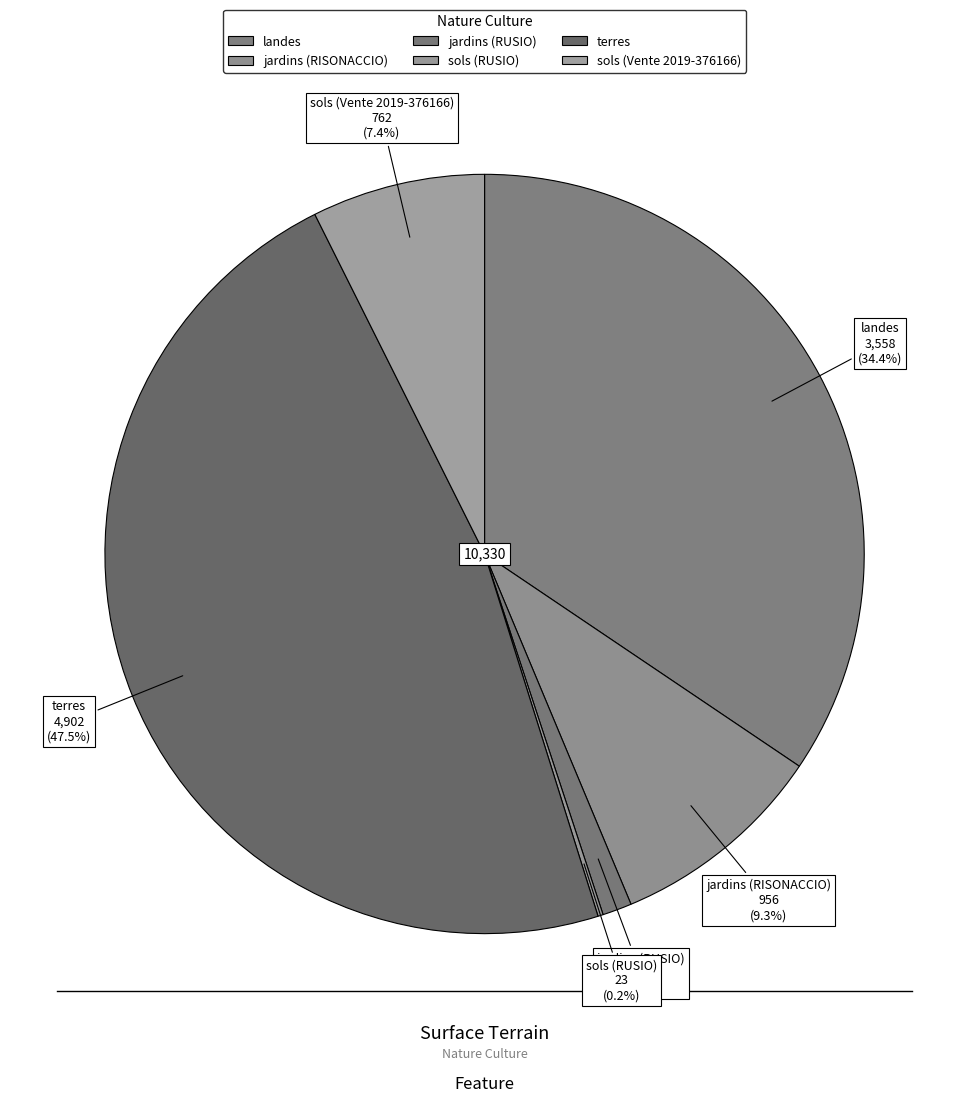

What percentage is the jardins (RUSIO) slice, to the nearest percent?

1%